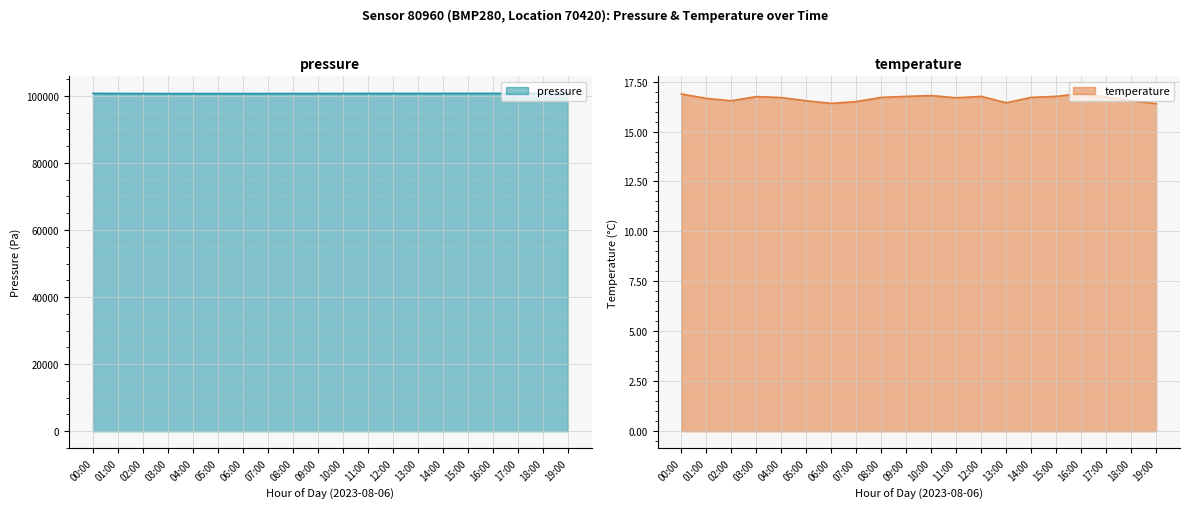

What is the label of the 12th point from the left?

11:00